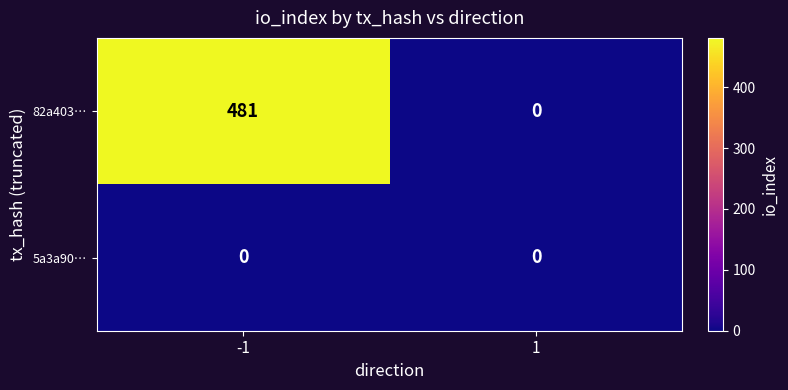

Rank the series at -1 from lowest to highest value.

5a3a90…, 82a403…